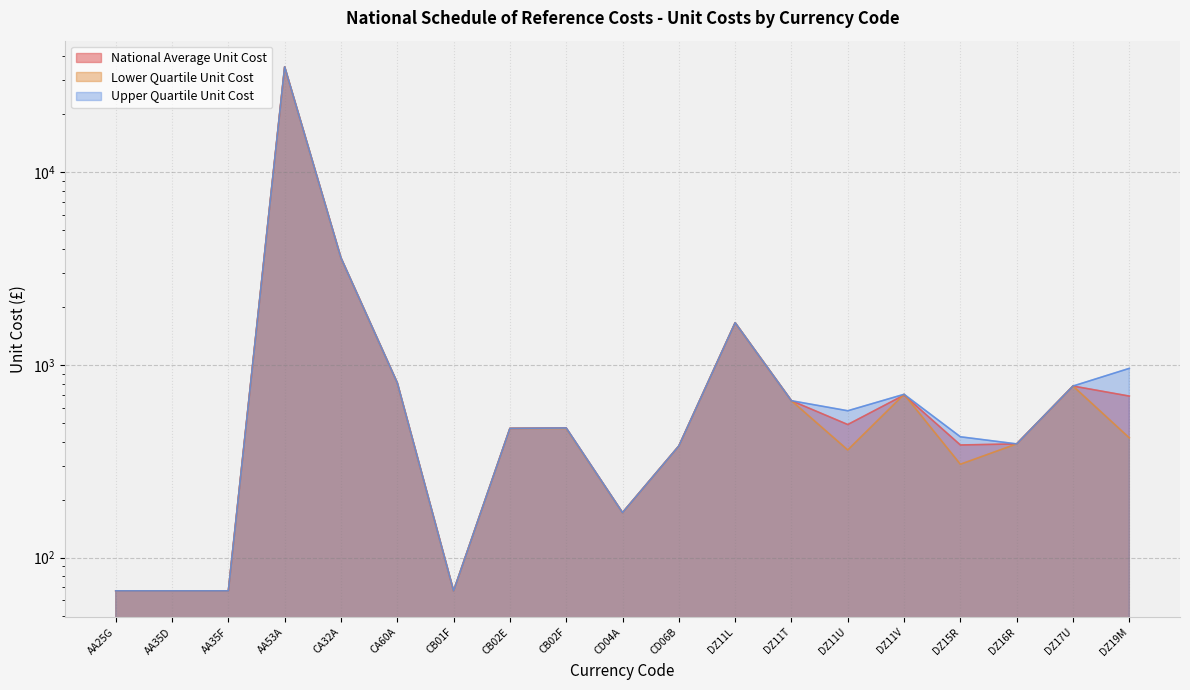

What is the label of the 14th point from the left?

DZ11U